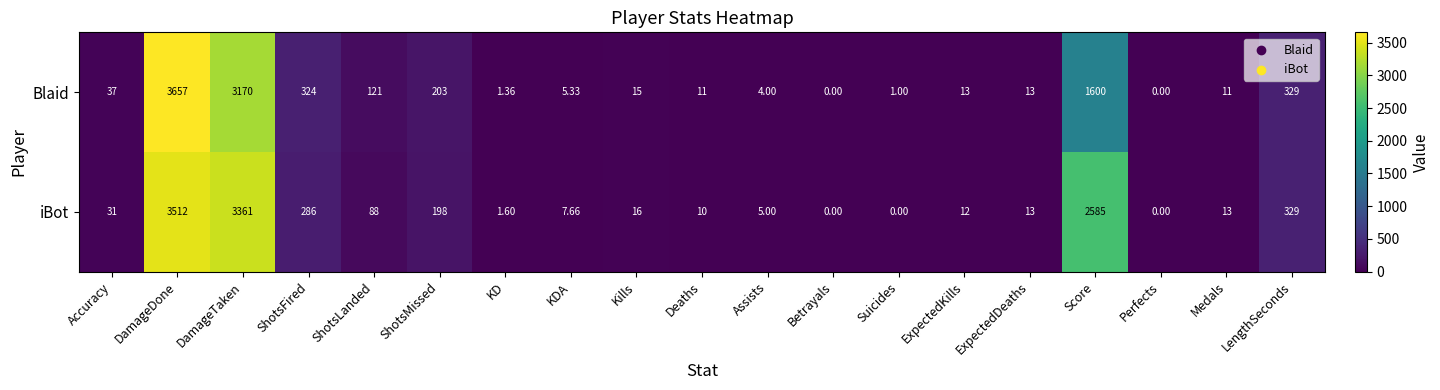

Where does the Blaid series first go above 13?

Accuracy